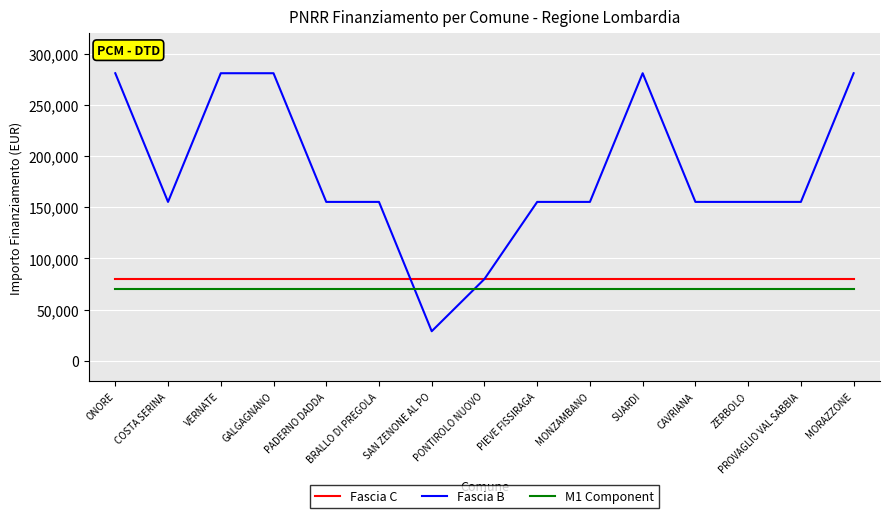

How many distinct data groups are displayed?

3